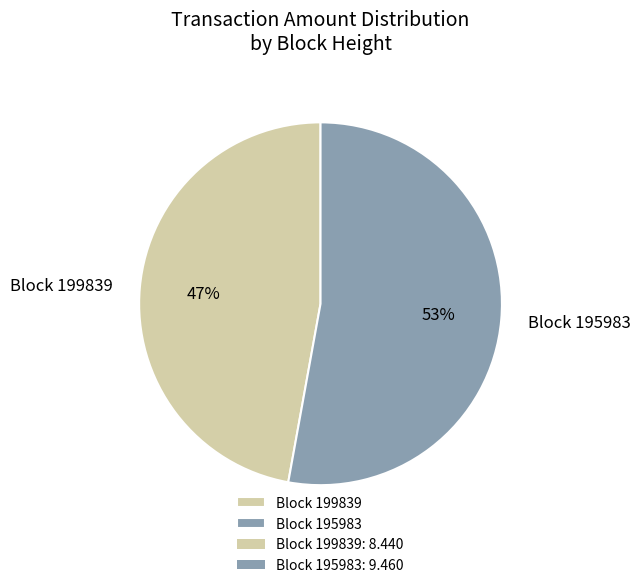

Is the sum of Block 199839 and Block 195983 greater than half?

Yes